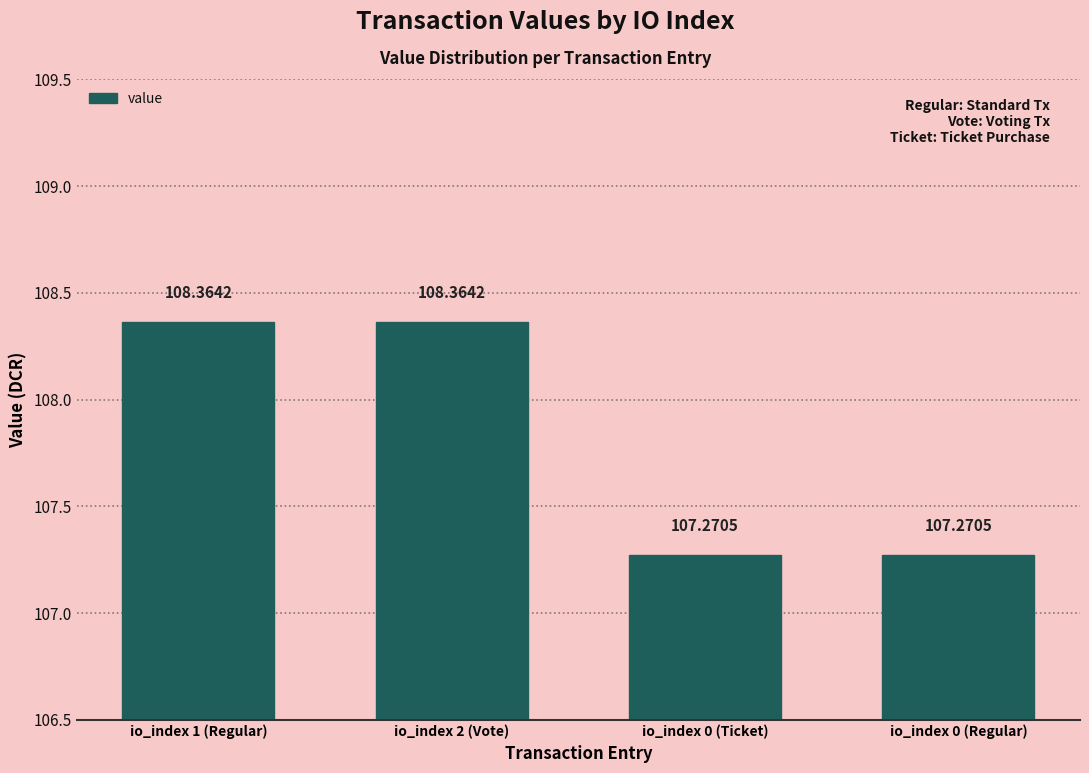

Is it true that the value at io_index 0 (Ticket) is 107.3?

True